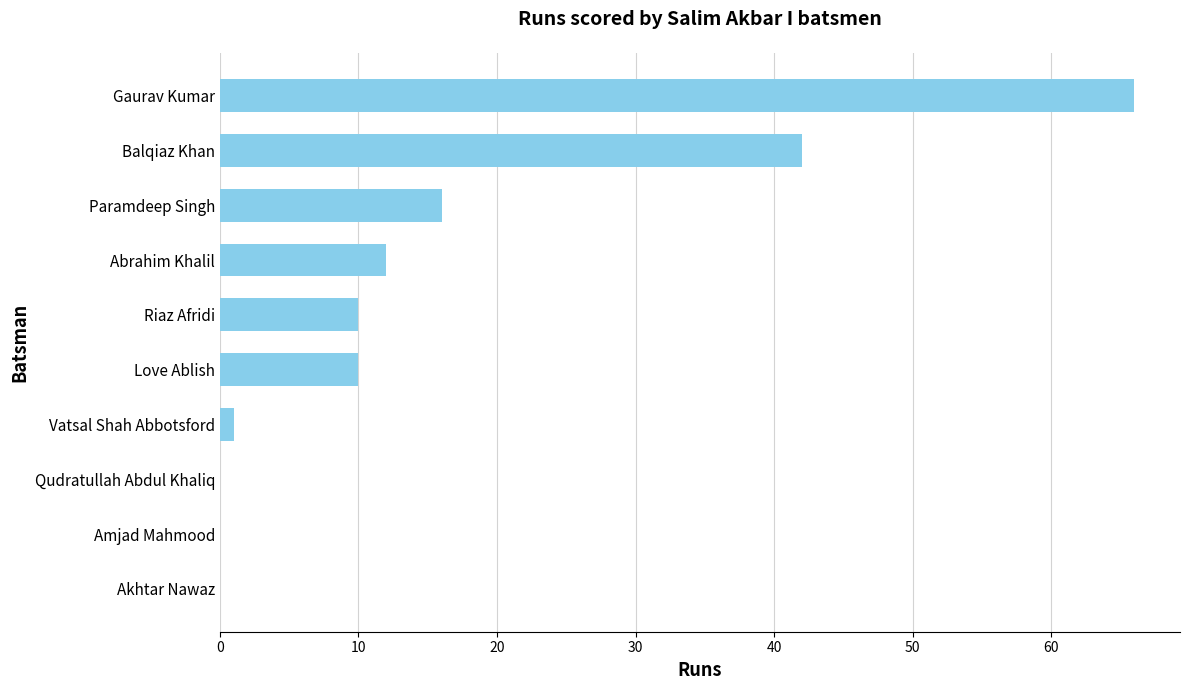

True or false: the data shows 16 at Paramdeep Singh.

True